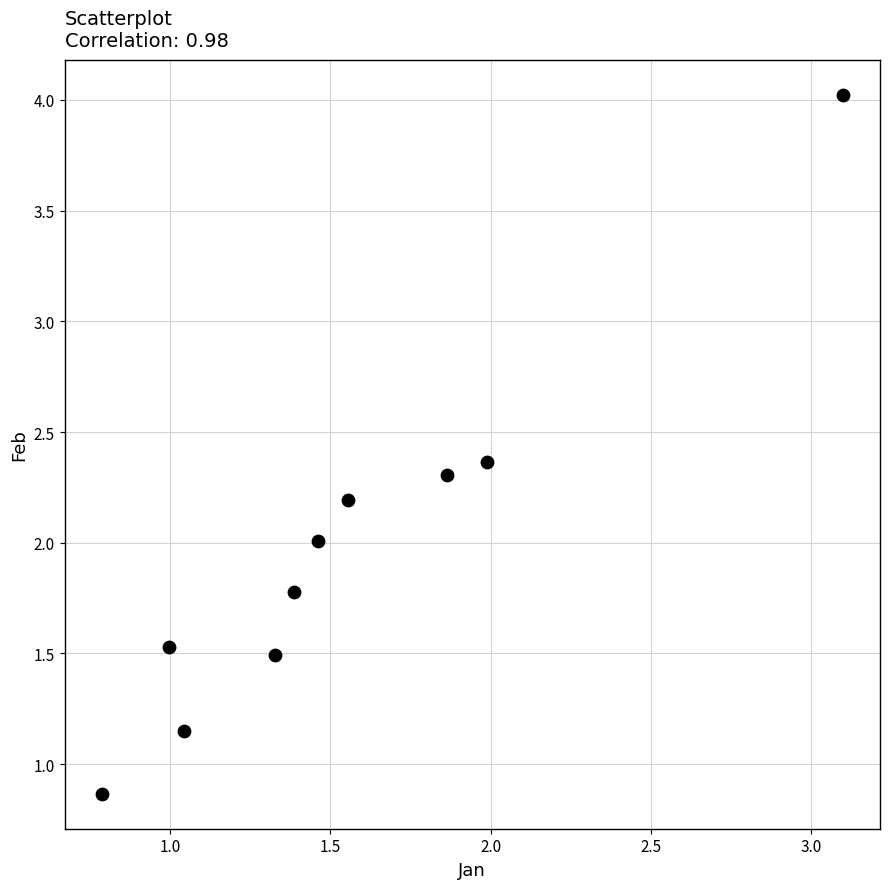

What is the range of X values (max minus min)?

2.3